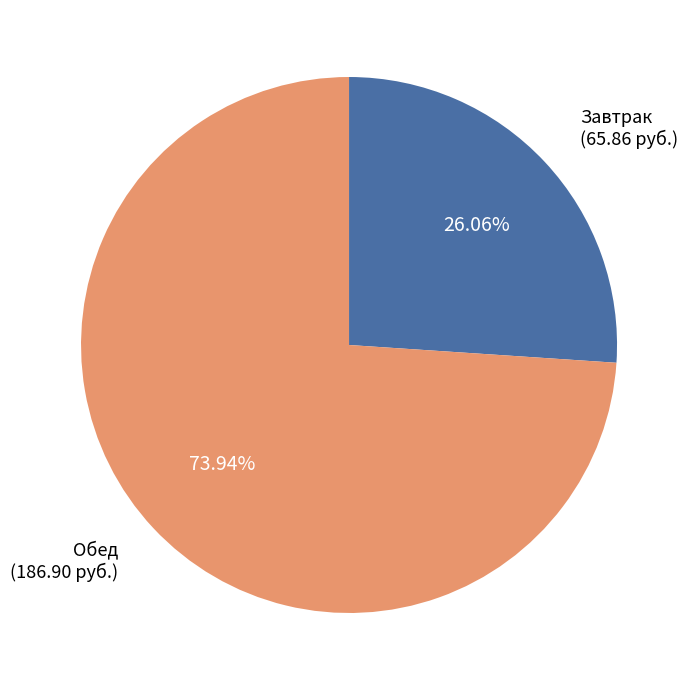

Count the number of slices in the pie.

2